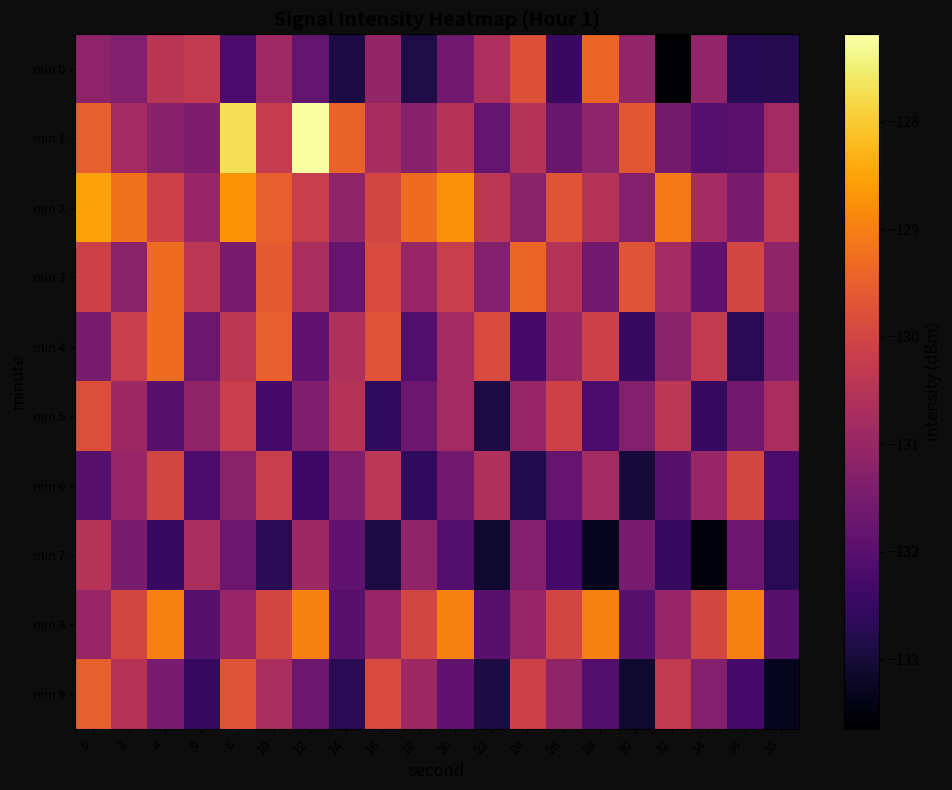

Between 0 and 2, which series saw the biggest shift?

min 1